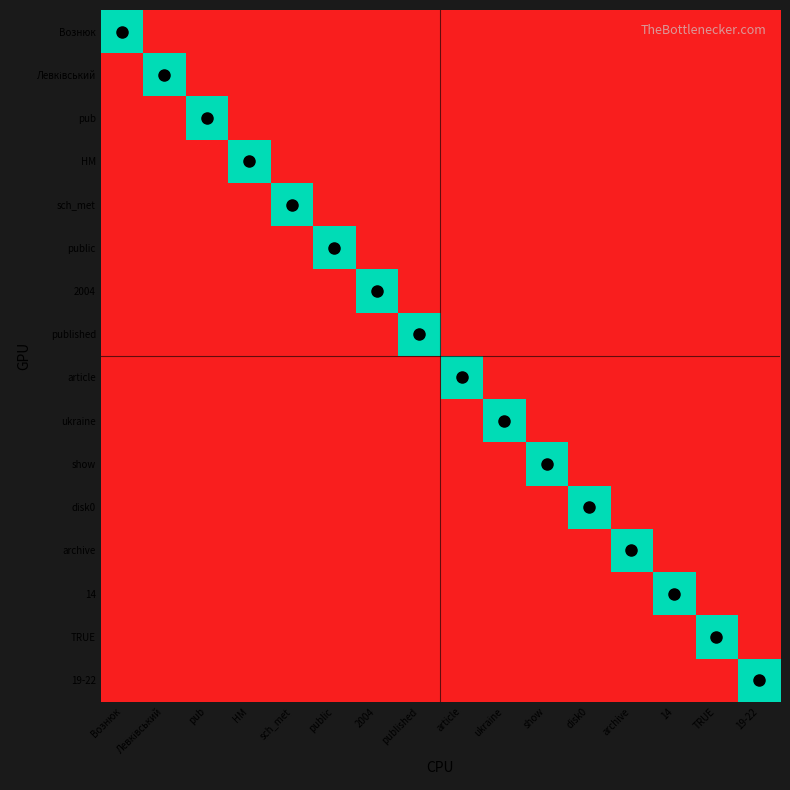

Rank the series by their maximum value, from highest to lowest.

Вознюк, Левківський, pub, HM, sch_met, public, 2004, published, article, ukraine, show, disk0, archive, 14, TRUE, 19-22